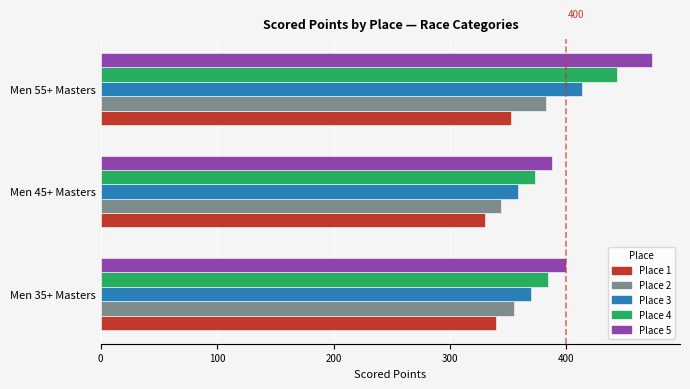

Is the value of Place 4 at Men 35+ Masters greater than the value of Place 1 at Men 55+ Masters?

Yes